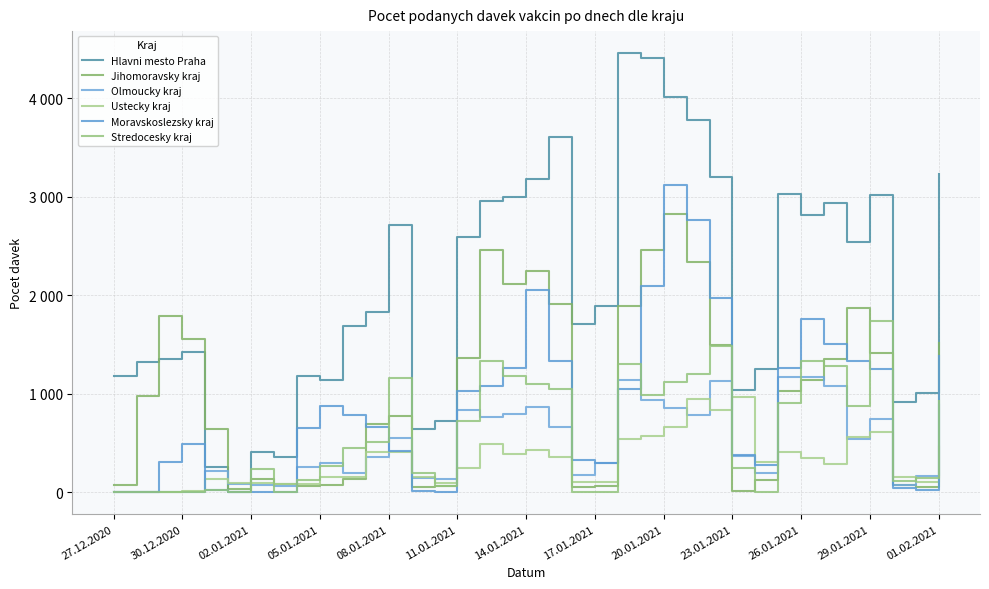

Rank the series by their maximum value, from lowest to highest.

Ustecky kraj, Olmoucky kraj, Stredocesky kraj, Jihomoravsky kraj, Moravskoslezsky kraj, Hlavni mesto Praha